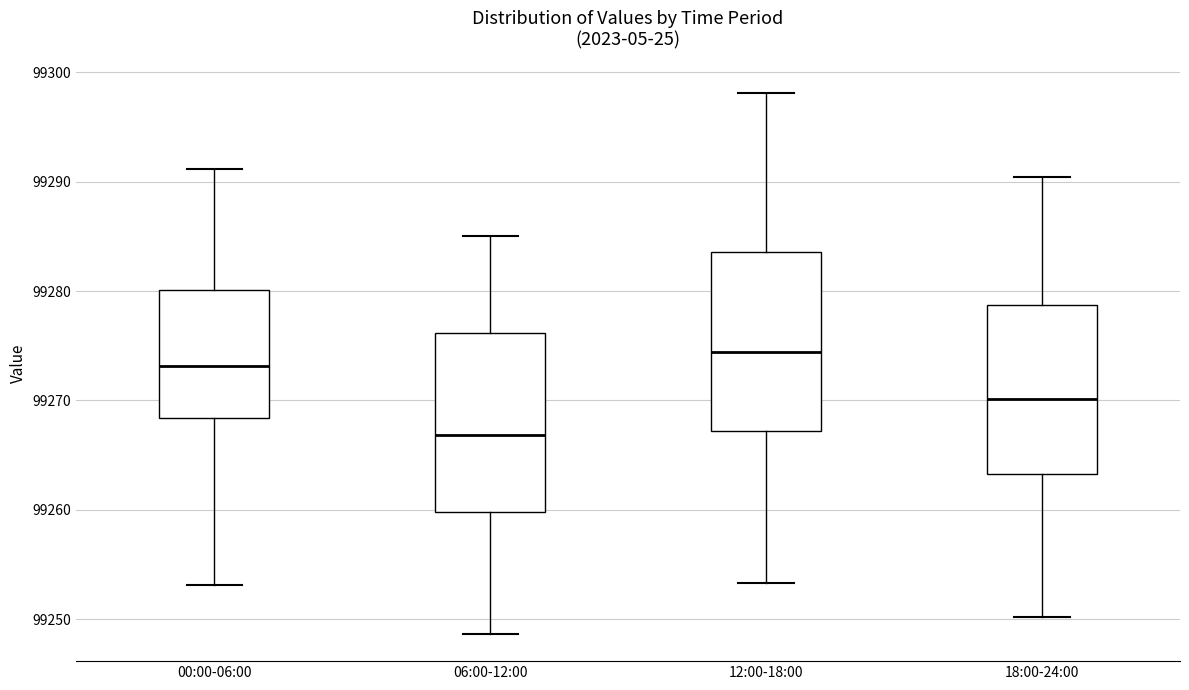

Where does the lower whisker of the box for 00:00-06:00 end on the y-axis? The values are not printed on the chart, so give them approximately, as read against the axis.

99253